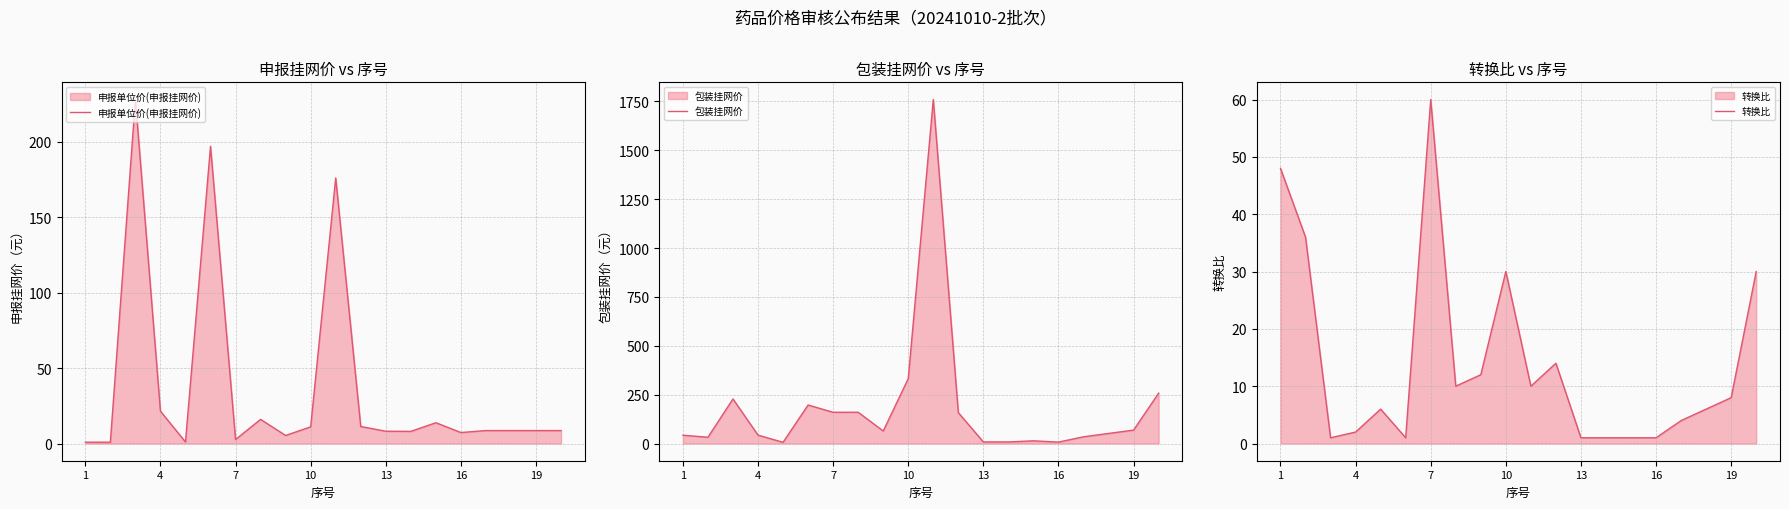

True or false: 包装挂网价 and 转换比 intersect in this chart.

True